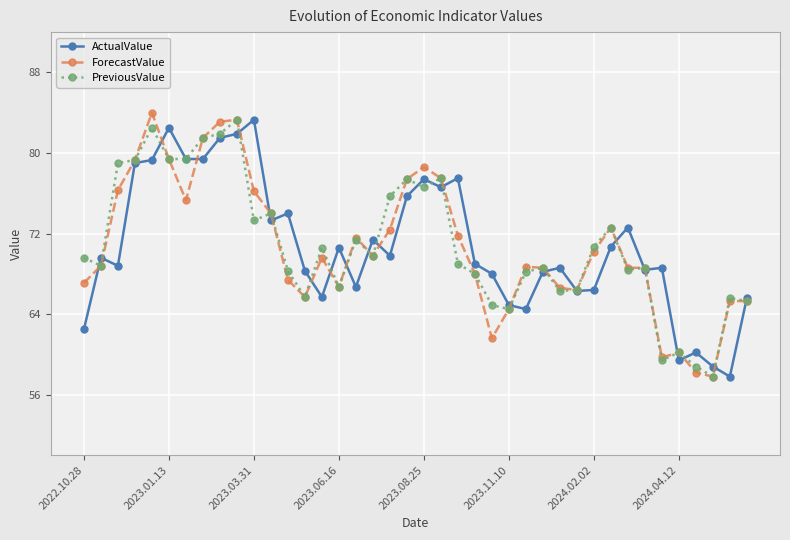

What is the highest value of the PreviousValue series?

83.3